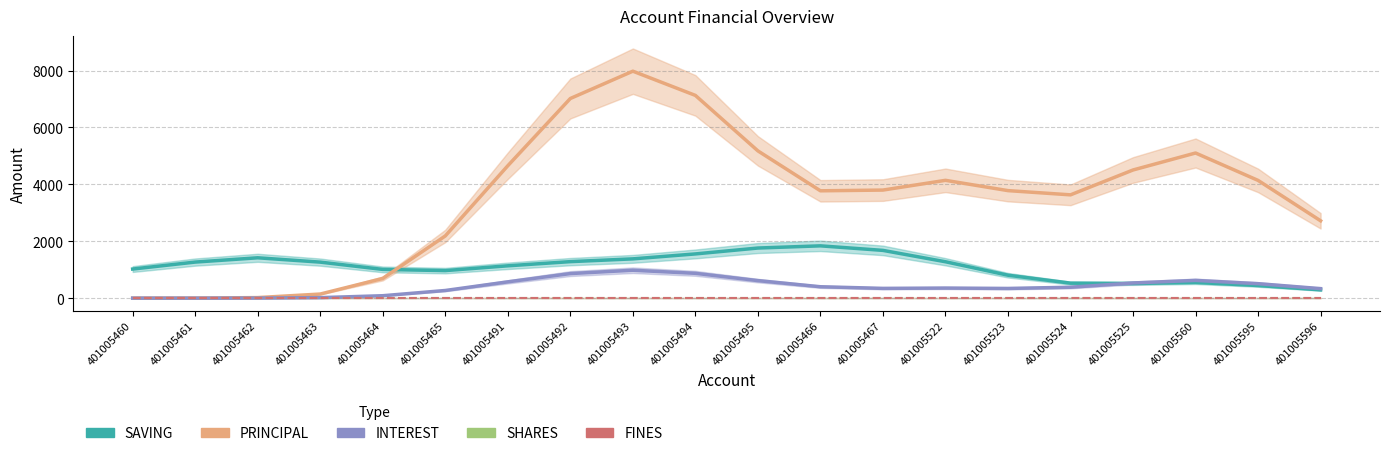

Is this an area chart (filled region under the line)?

No